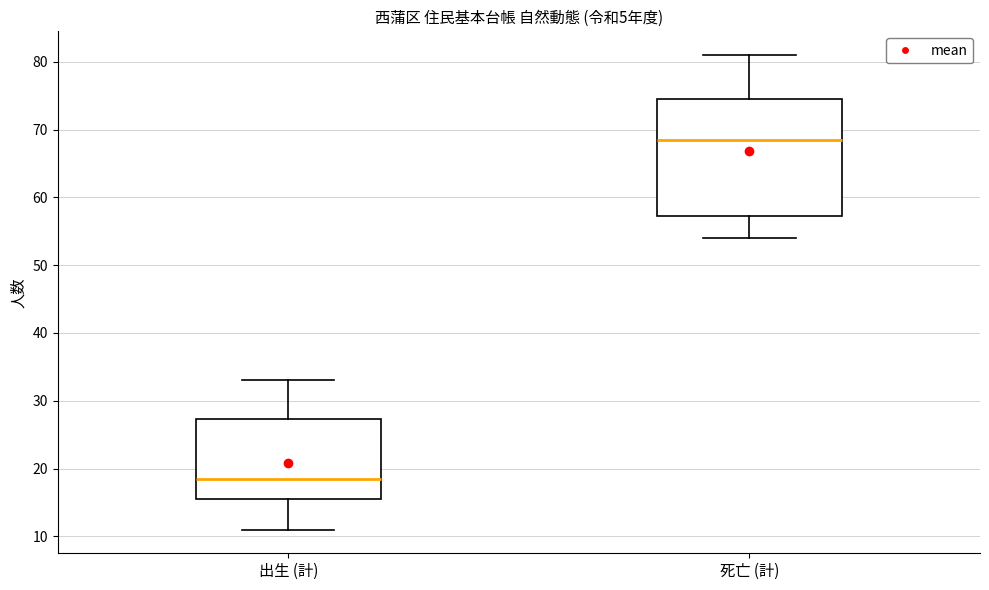

Where is the upper edge of the box for 出生 (計) on the y-axis? The values are not printed on the chart, so give them approximately, as read against the axis.

27